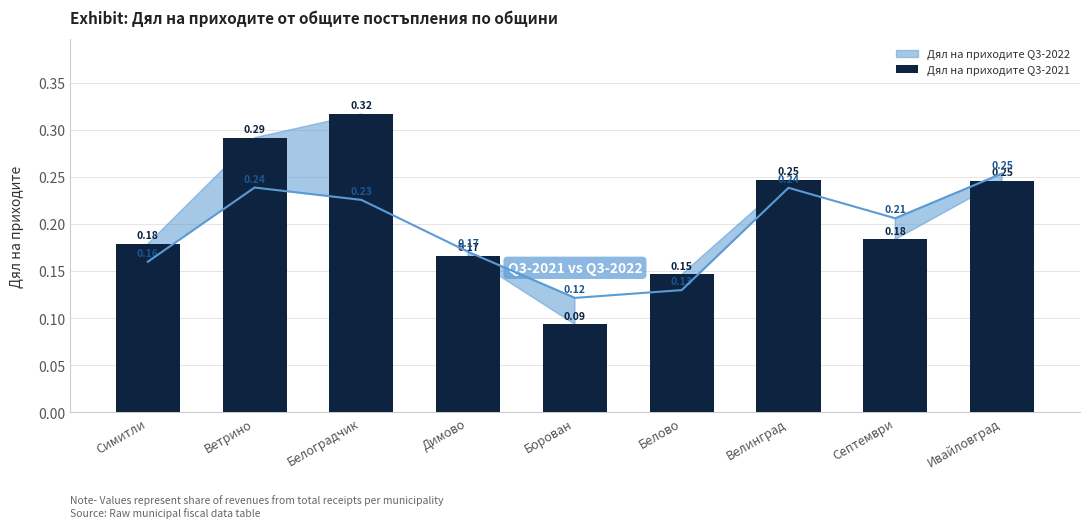

At which category does the chart reach its minimum across all series?

Борован